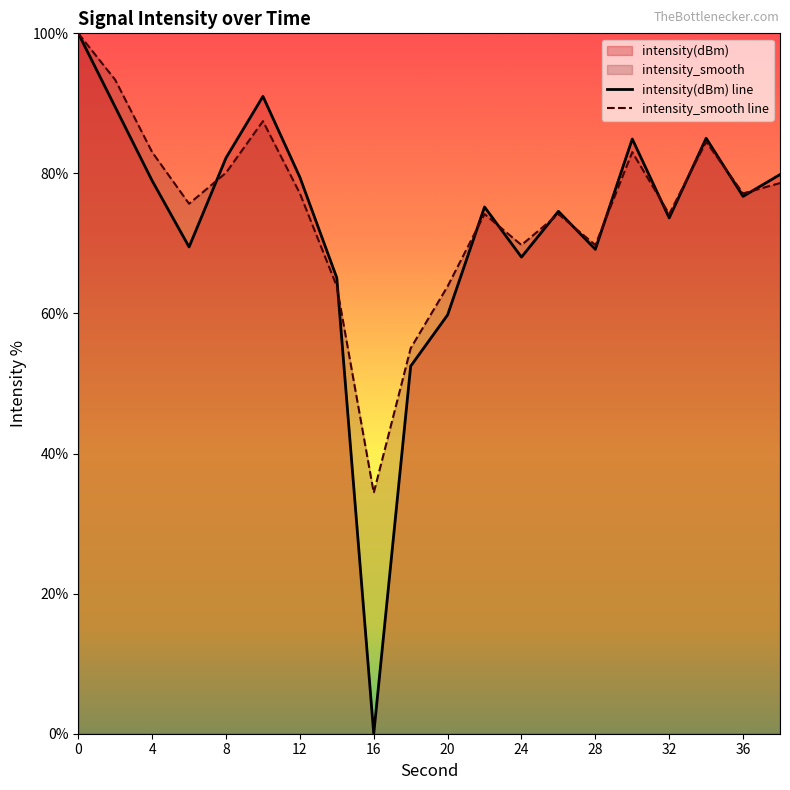

Which series ends up on top after the final intersection of intensity(dBm) line and intensity_smooth line?

intensity(dBm) line